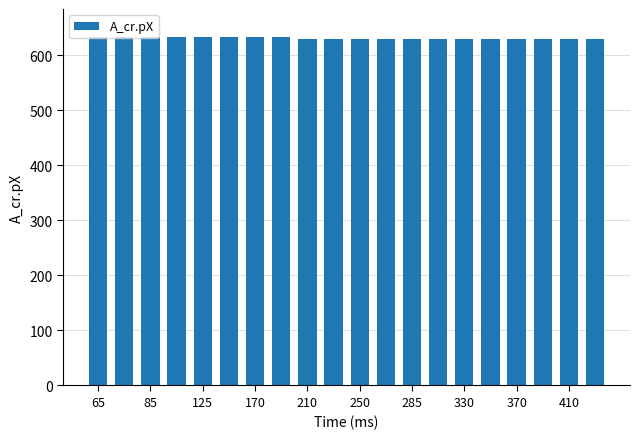

What is the sum of all values?

12621.1